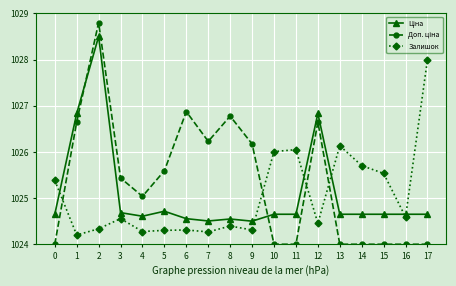

Is it true that Залишок equals 1025.4 at 0?

True